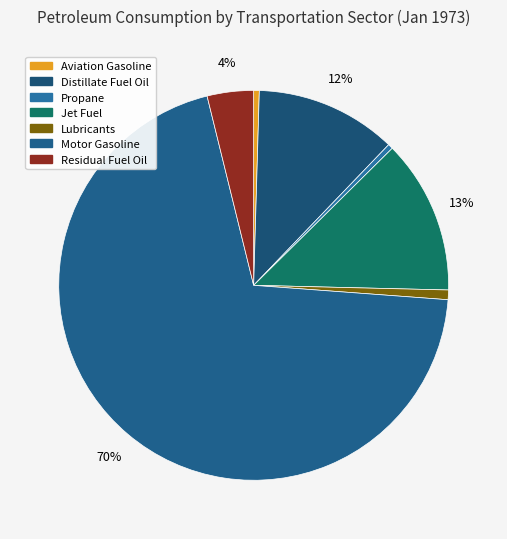

Which slice is the largest?

Motor Gasoline